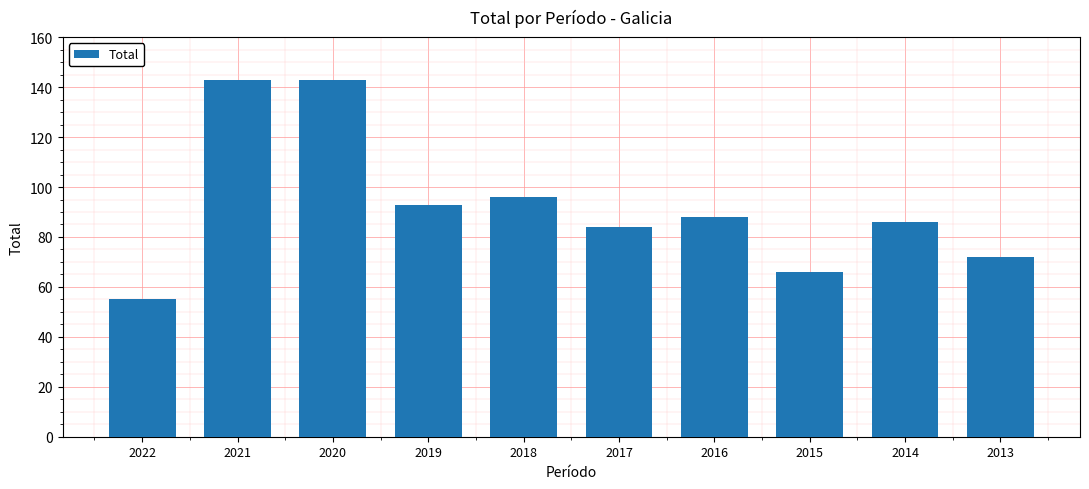

The chart shows a value of 32 at 2022. True or false?

False